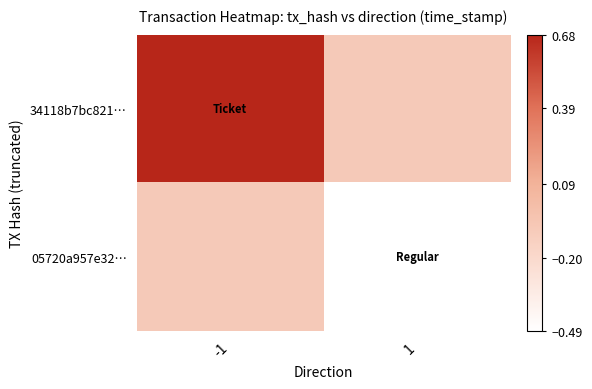

How many data points does each series have?

2